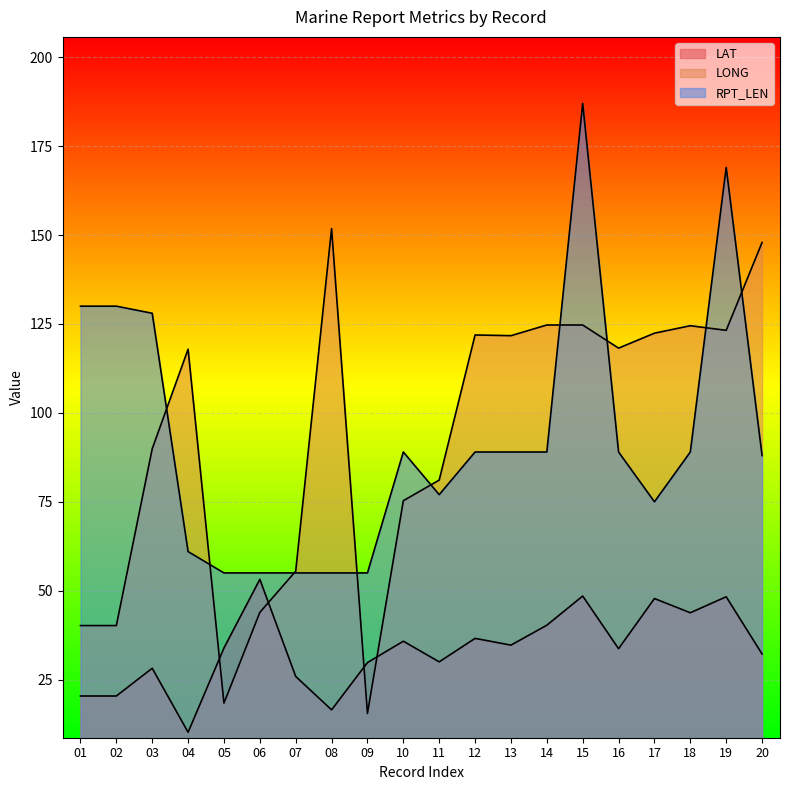

Where is the first local maximum for LONG?

04